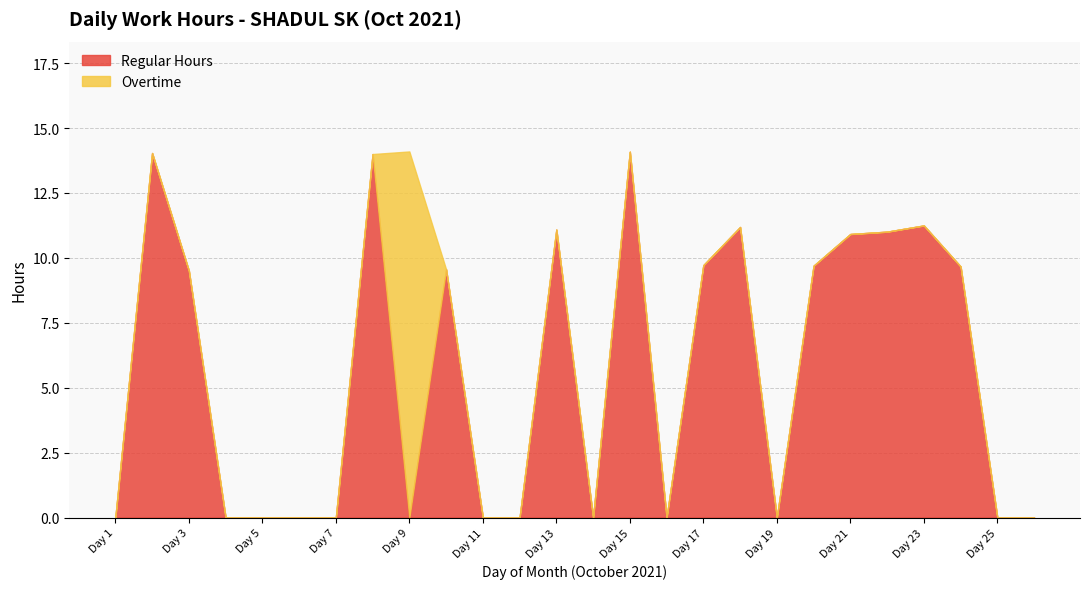

Where is Regular Hours nearest to the value 7?

Day 3